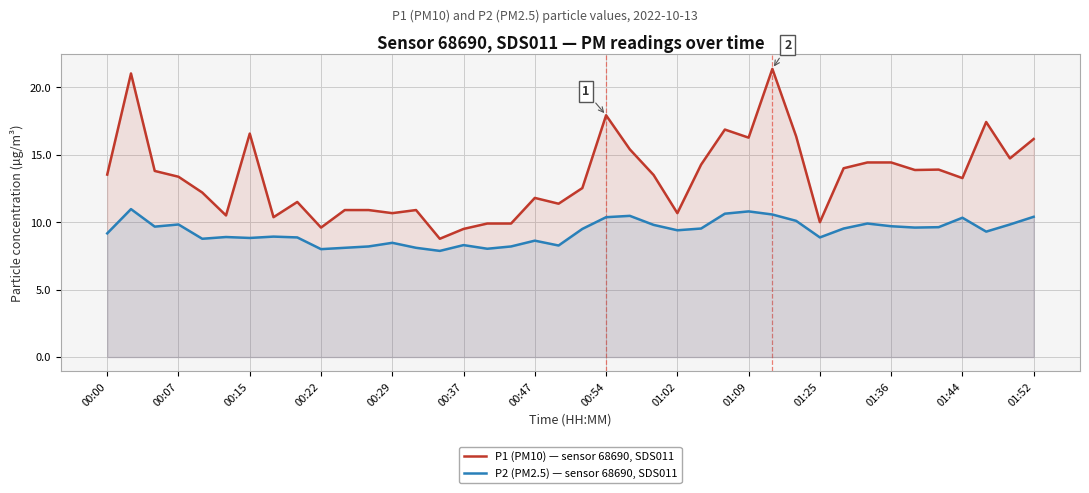

At 01:09, list the series in order from smallest to largest.

P2 (PM2.5) — sensor 68690, SDS011, P1 (PM10) — sensor 68690, SDS011